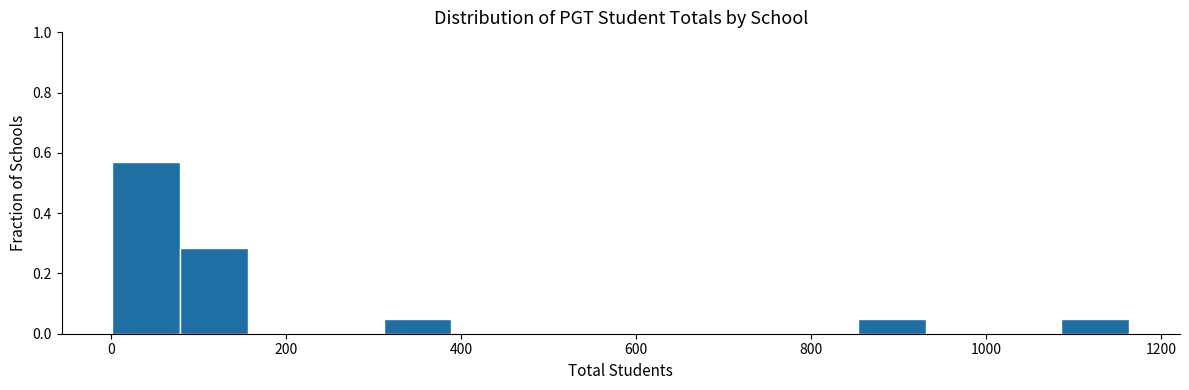

Read against the x-axis, roughly where is the centre of the tallest bar?

40